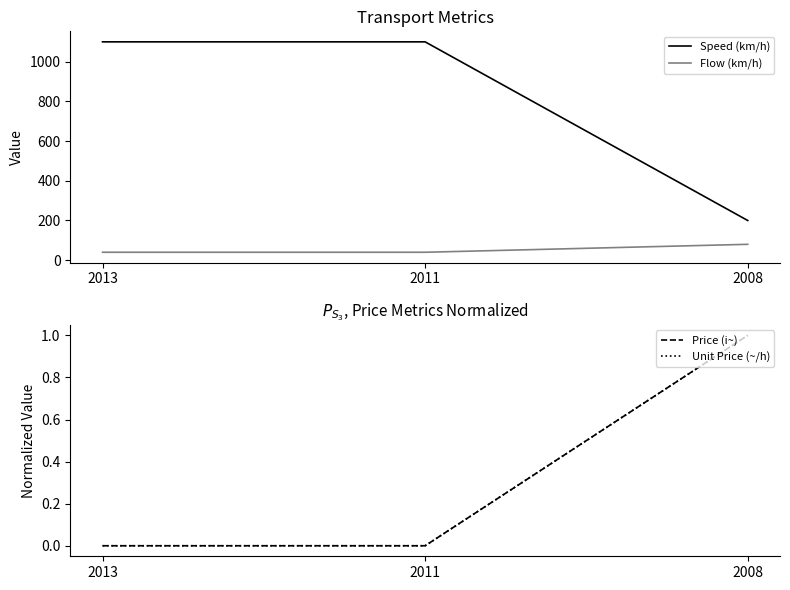

The value of Unit Price (~/h) at 2013 is 0. True or false?

True